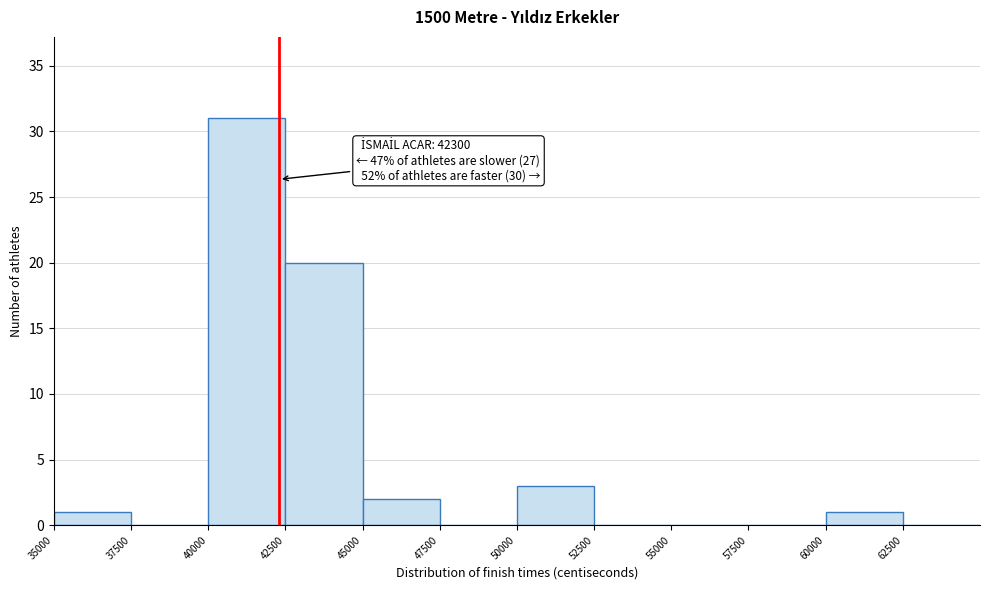

Which range on the x-axis has the tallest bar?

40000 to 42500